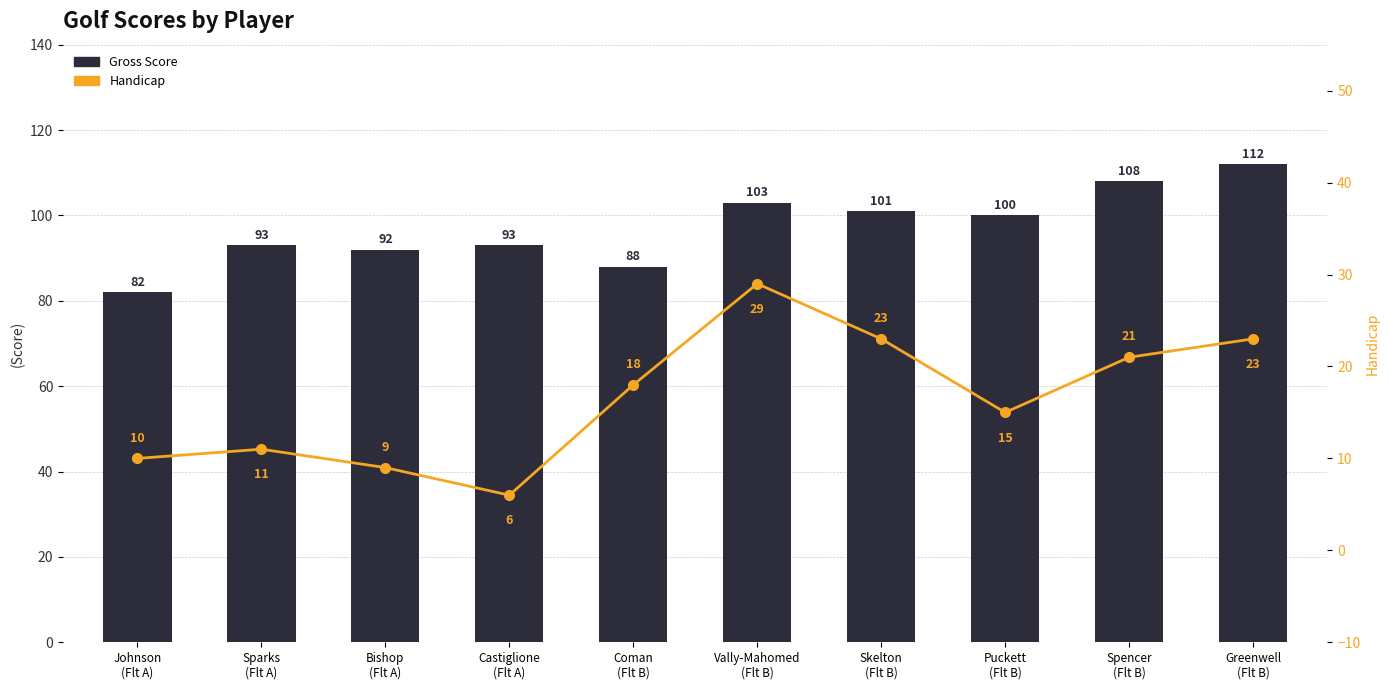

What is the difference between the second highest and minimum values in the Gross Score series?

26